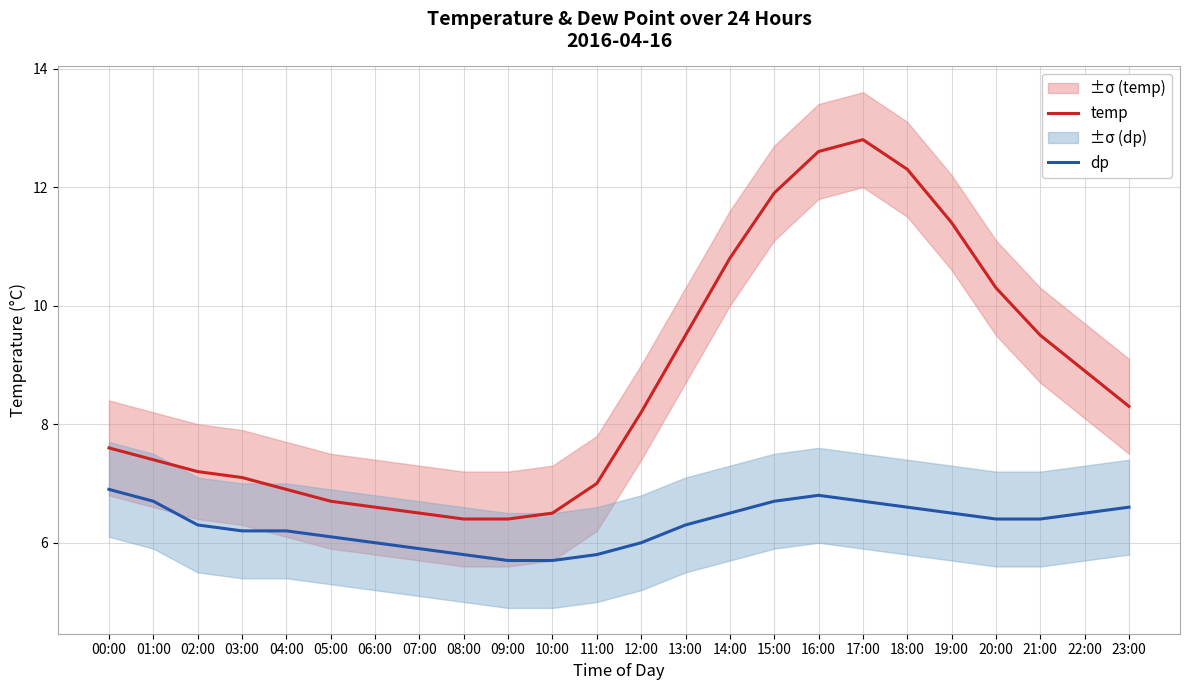

True or false: temp and dp intersect in this chart.

False